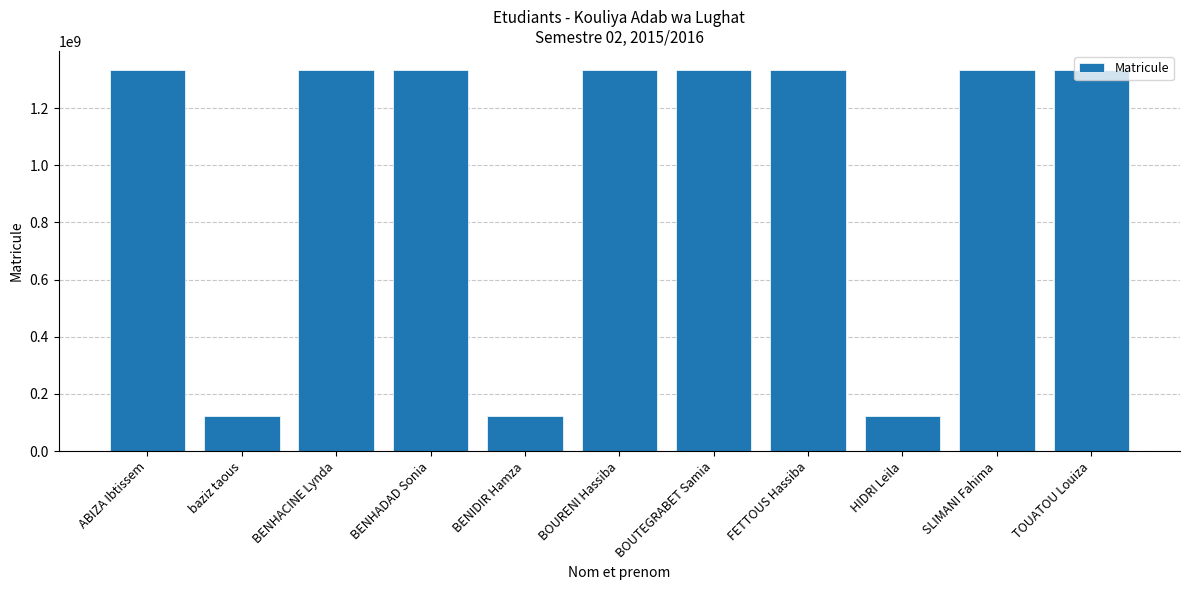

What is the minimum value shown in the chart?

123003530